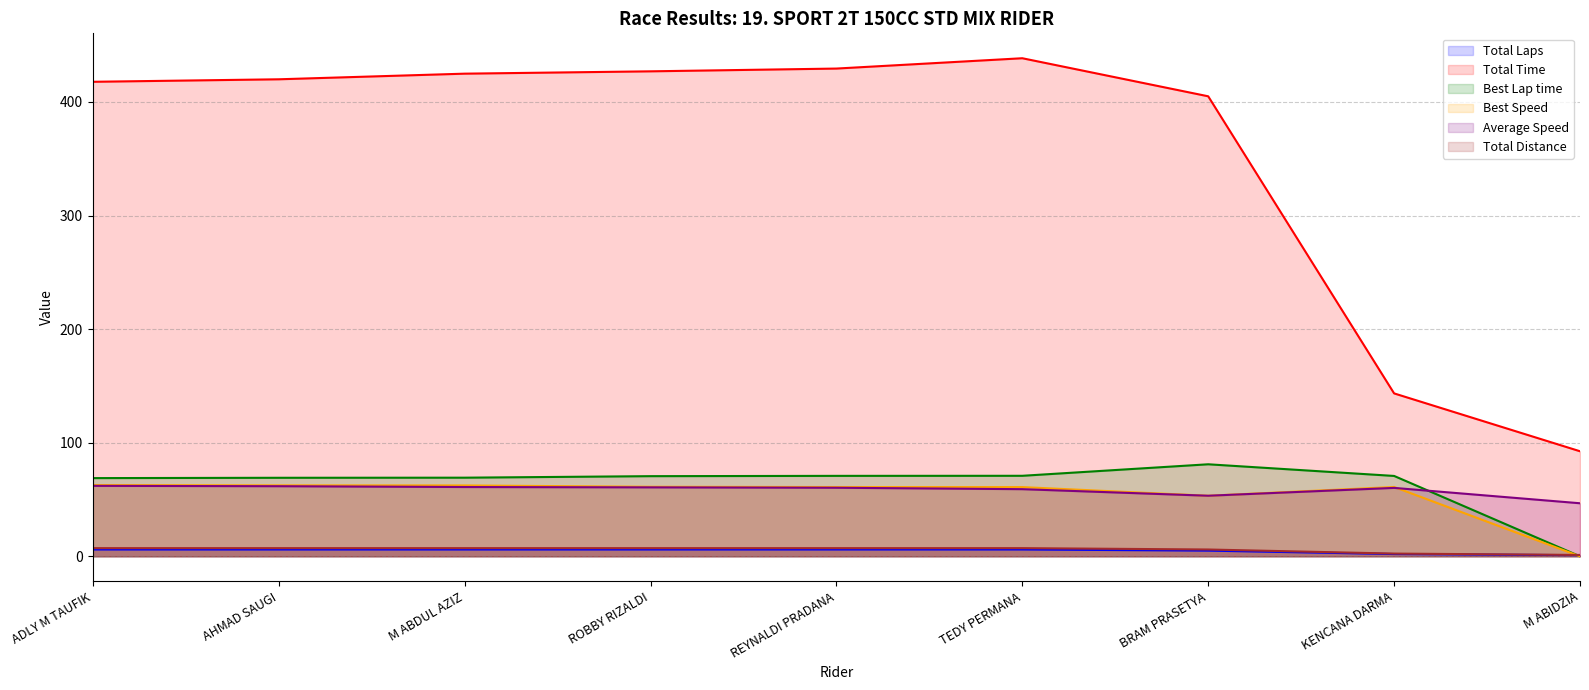

Which series ends up on top after the final intersection of Best Lap time and Total Laps?

Total Laps